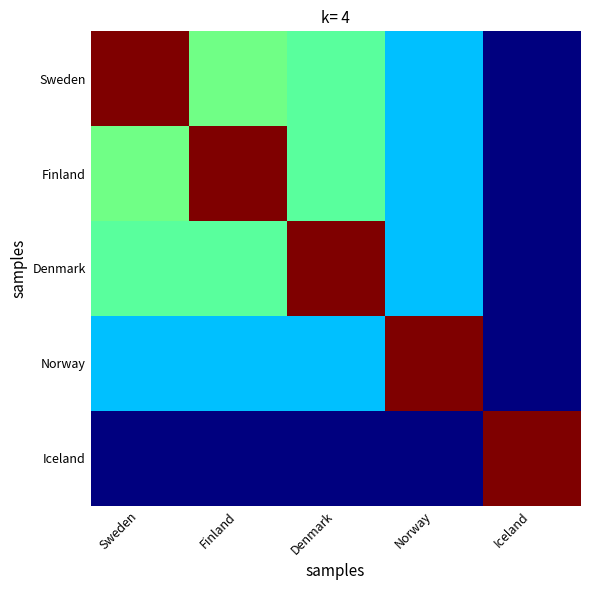

How many categories are shown in the chart?

5